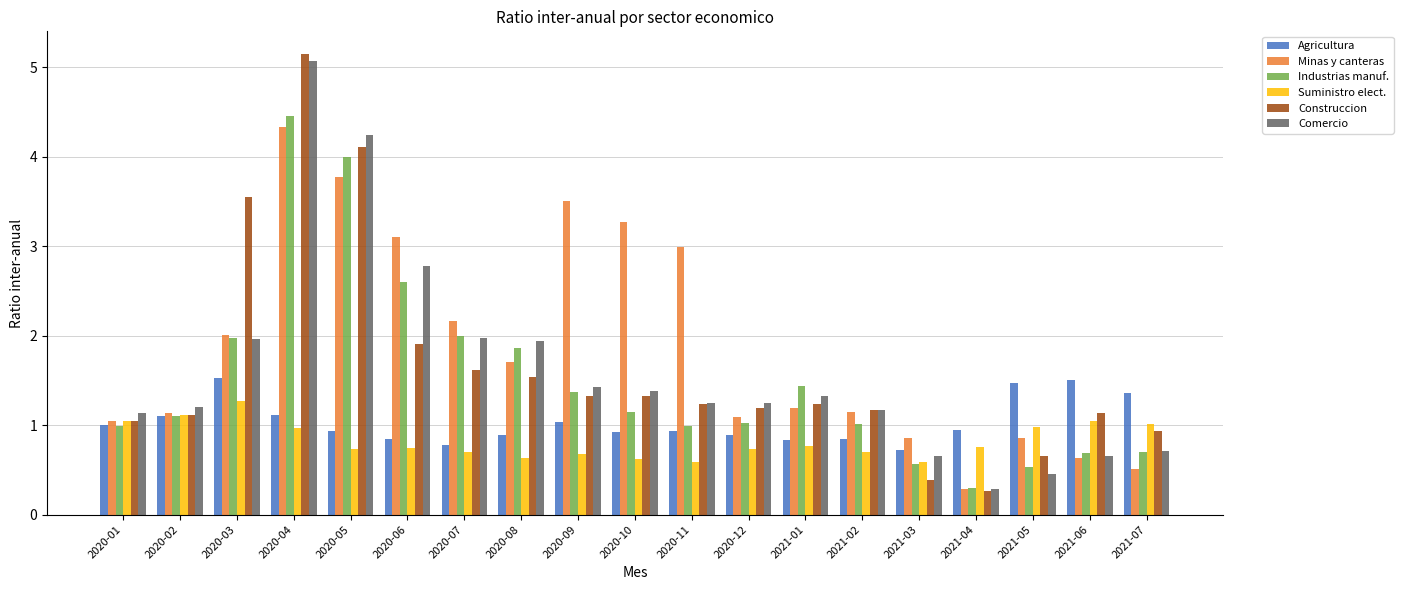

Between 2020-05 and 2020-06, which series saw the biggest shift?

Construccion